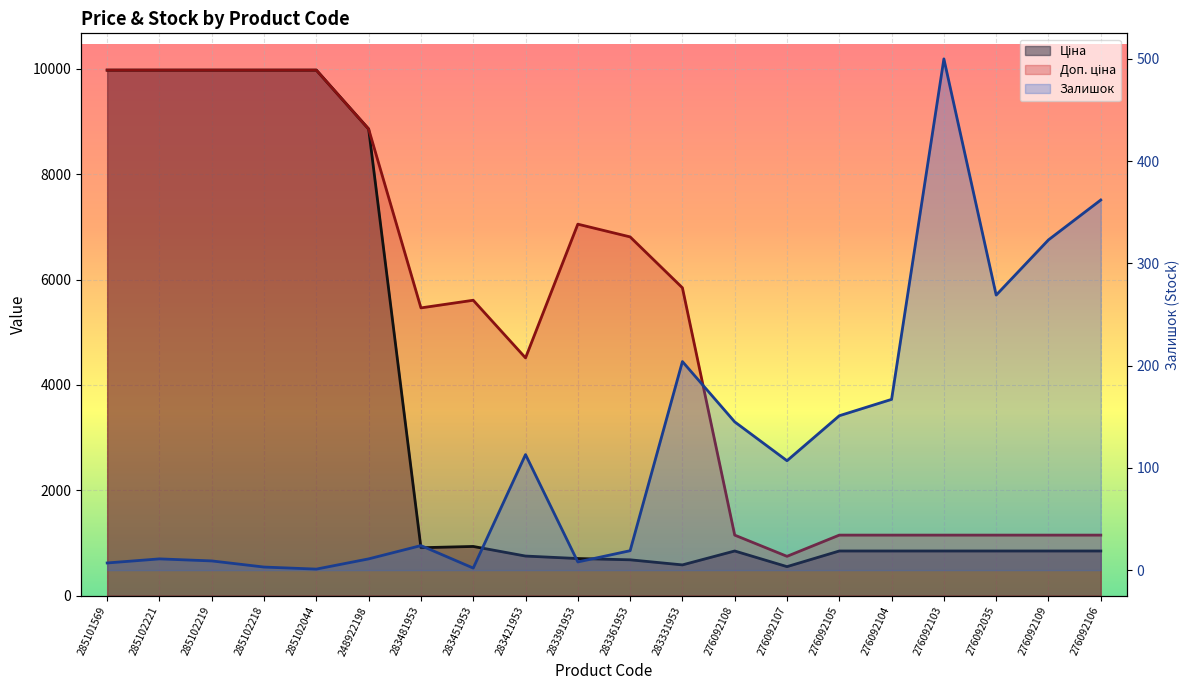

Where is the first local maximum for Доп. ціна?

283451953